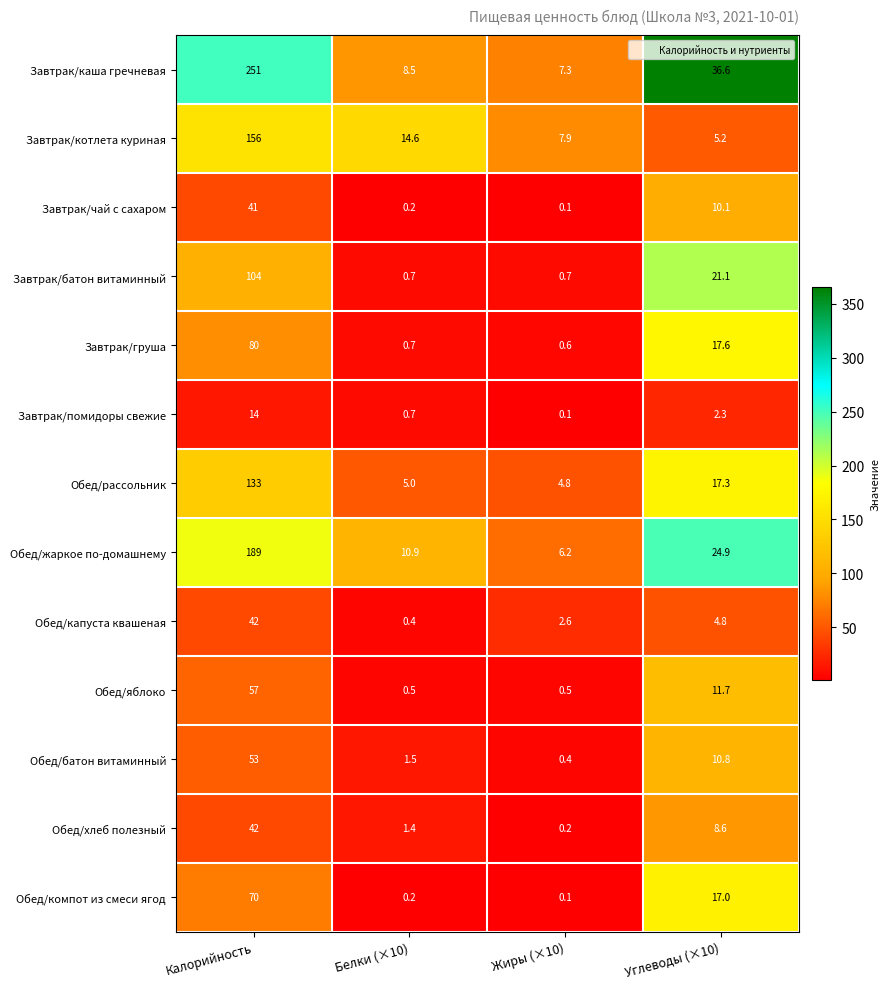

What is the spread (max minus min) of values at Белки (×10)?

14.4